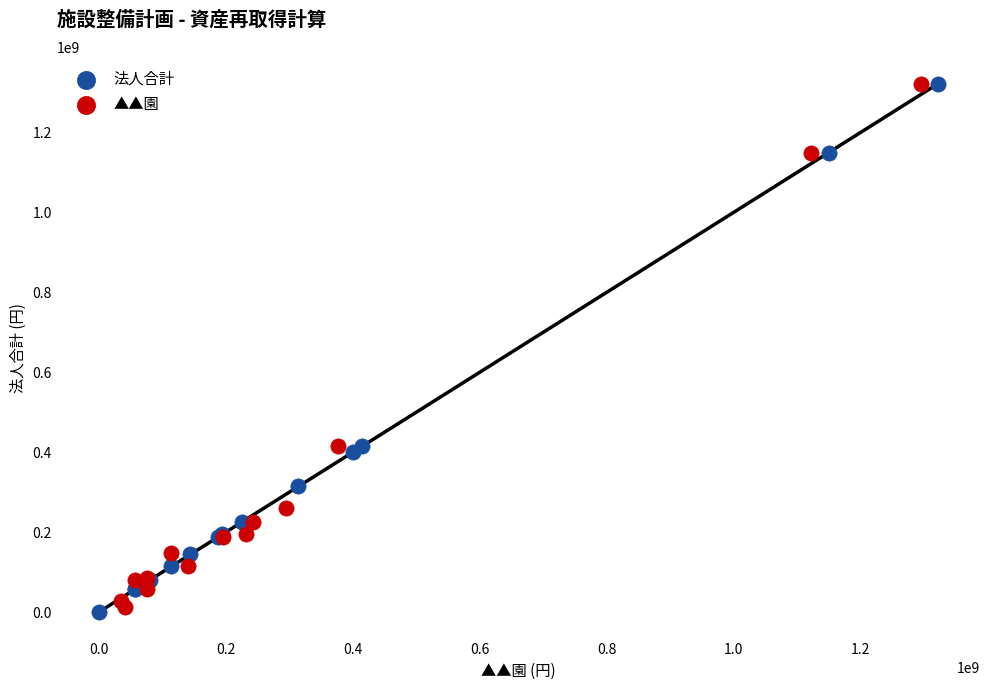

Which series contains the lowest Y value?

法人合計